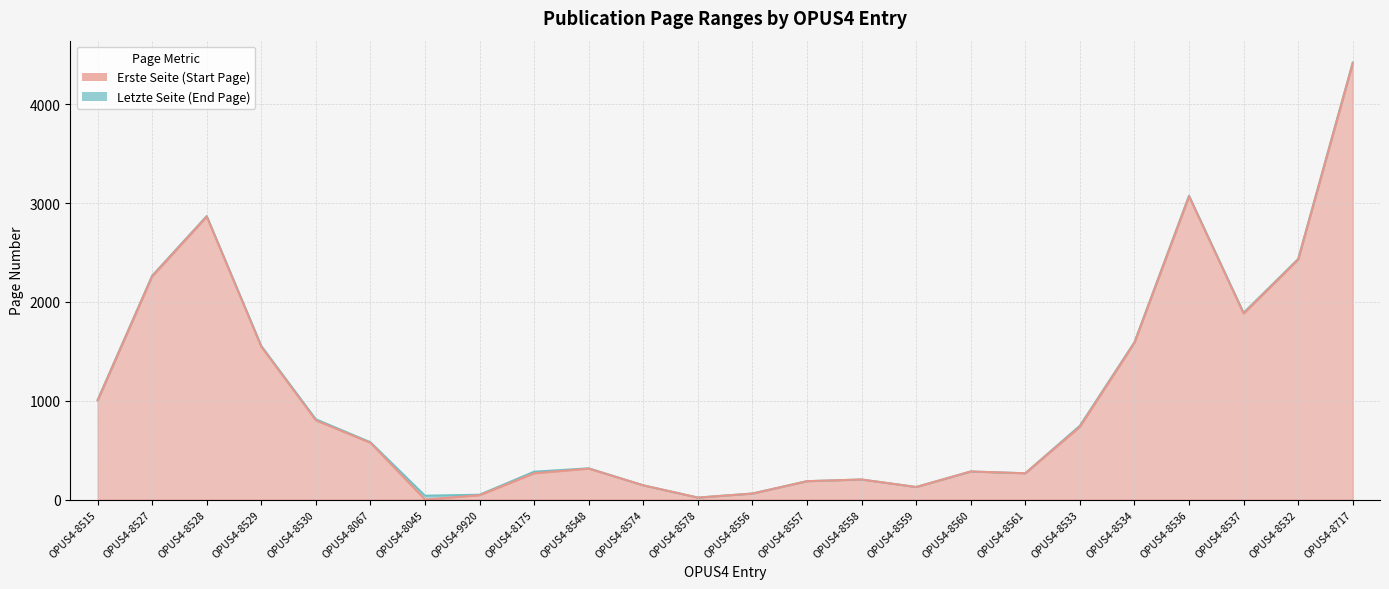

Reading left to right, extract all data points from this chart.

Erste Seite: 1003	2260	2864	1547	802	575	1	45	267	314	145	21	62	187	204	128	285	267	738	1588	3068	1883	2429	4415
Letzte Seite: 1008	2266	2869	1555	813	581	40	50	283	317	145	21	62	187	204	128	285	267	748	1593	3075	1891	2435	4422